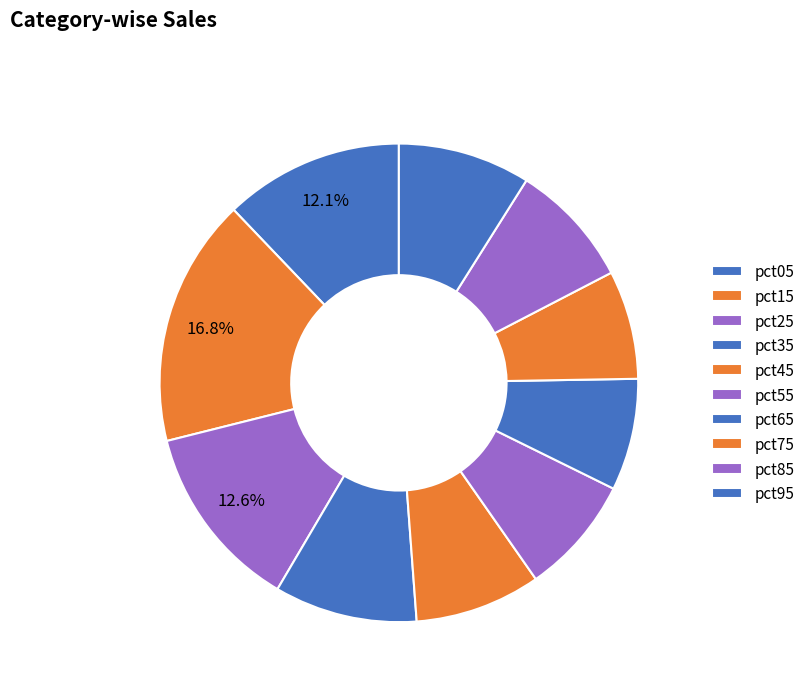

To the nearest percent, what is the average slice percentage?

10%